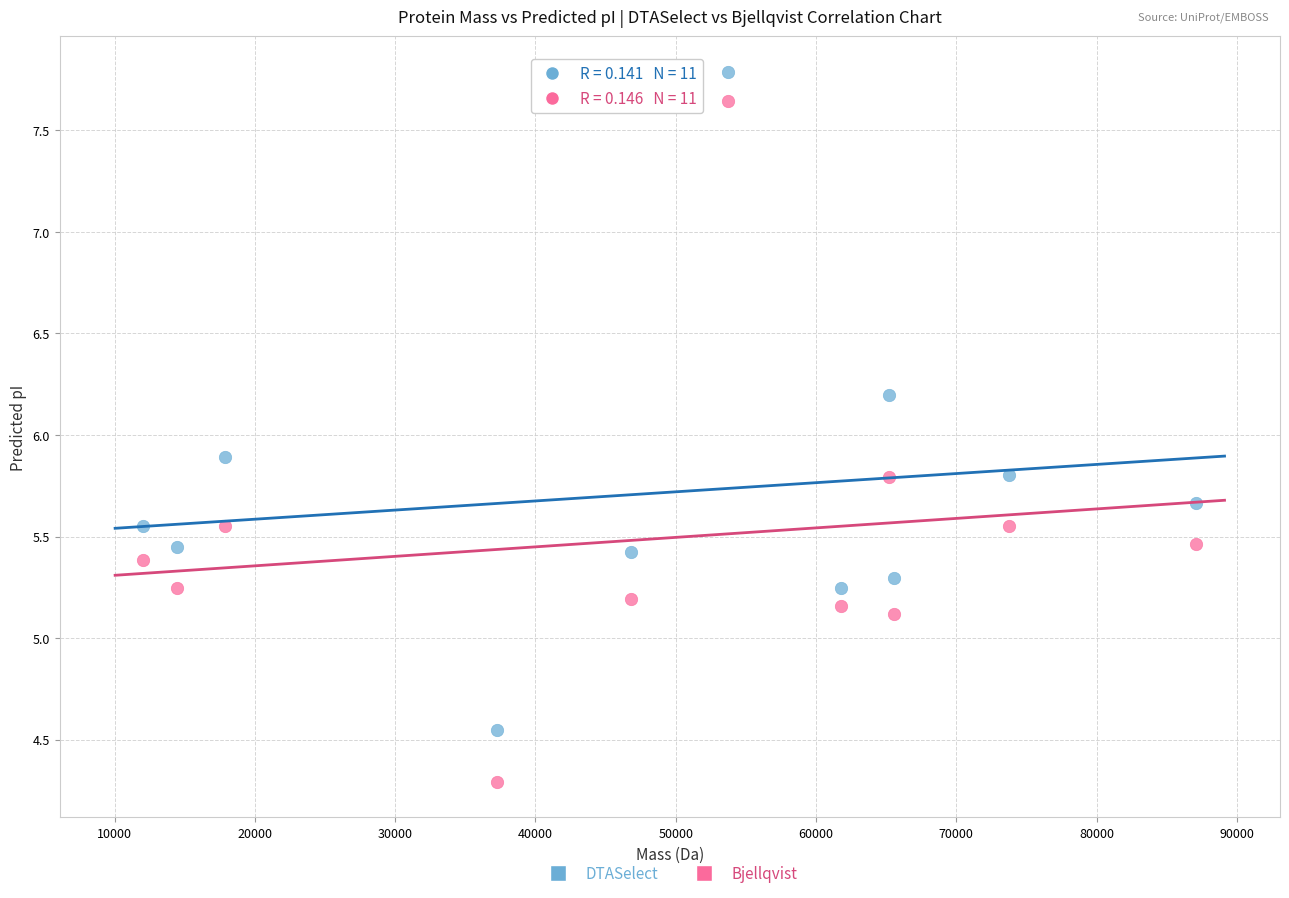

What are all the series names shown in the legend?

DTASelect, Bjellqvist